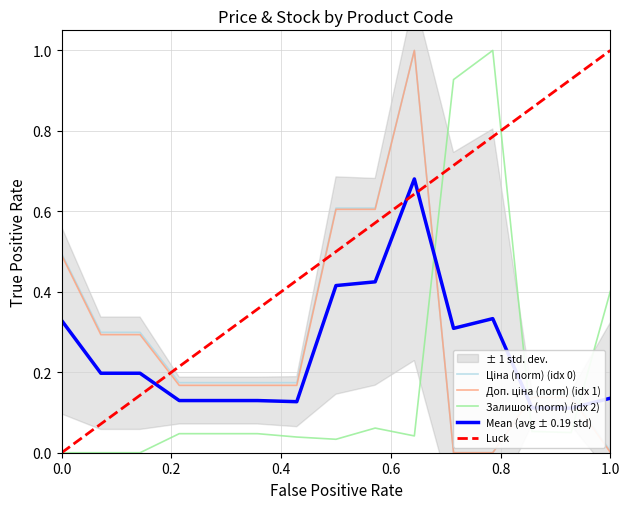

The Доп. ціна series shows 0.4 at 287692233. True or false?

False